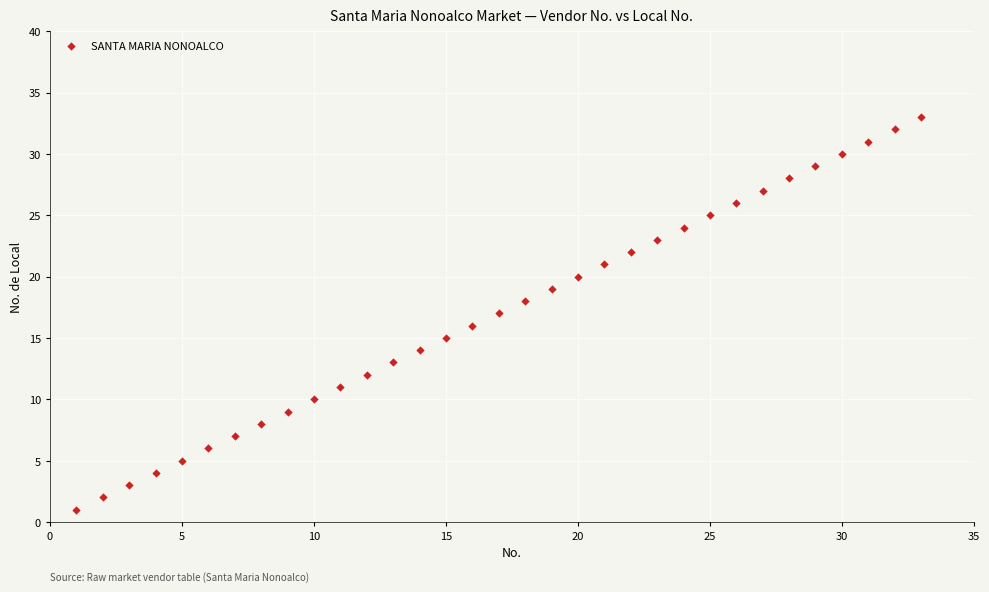

What is the range of X values (max minus min)?

32